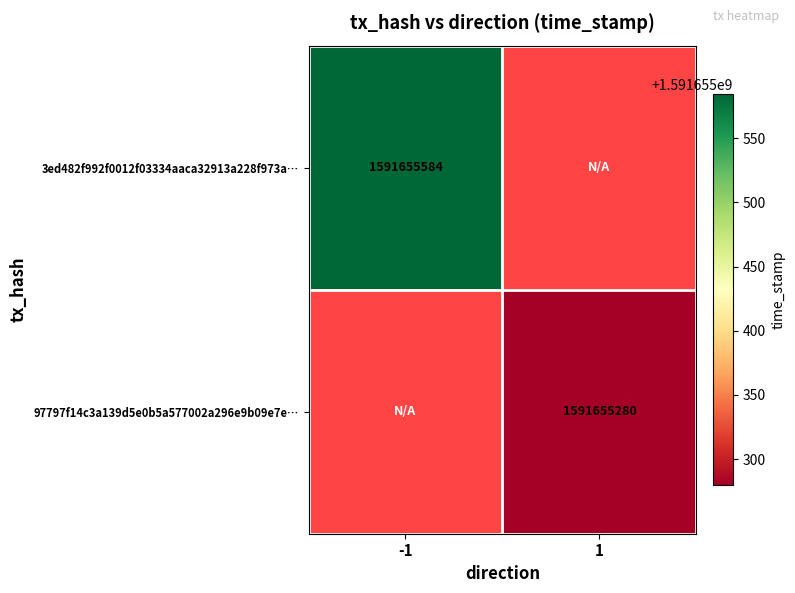

At how many categories does at least one series exceed 869408725?

2